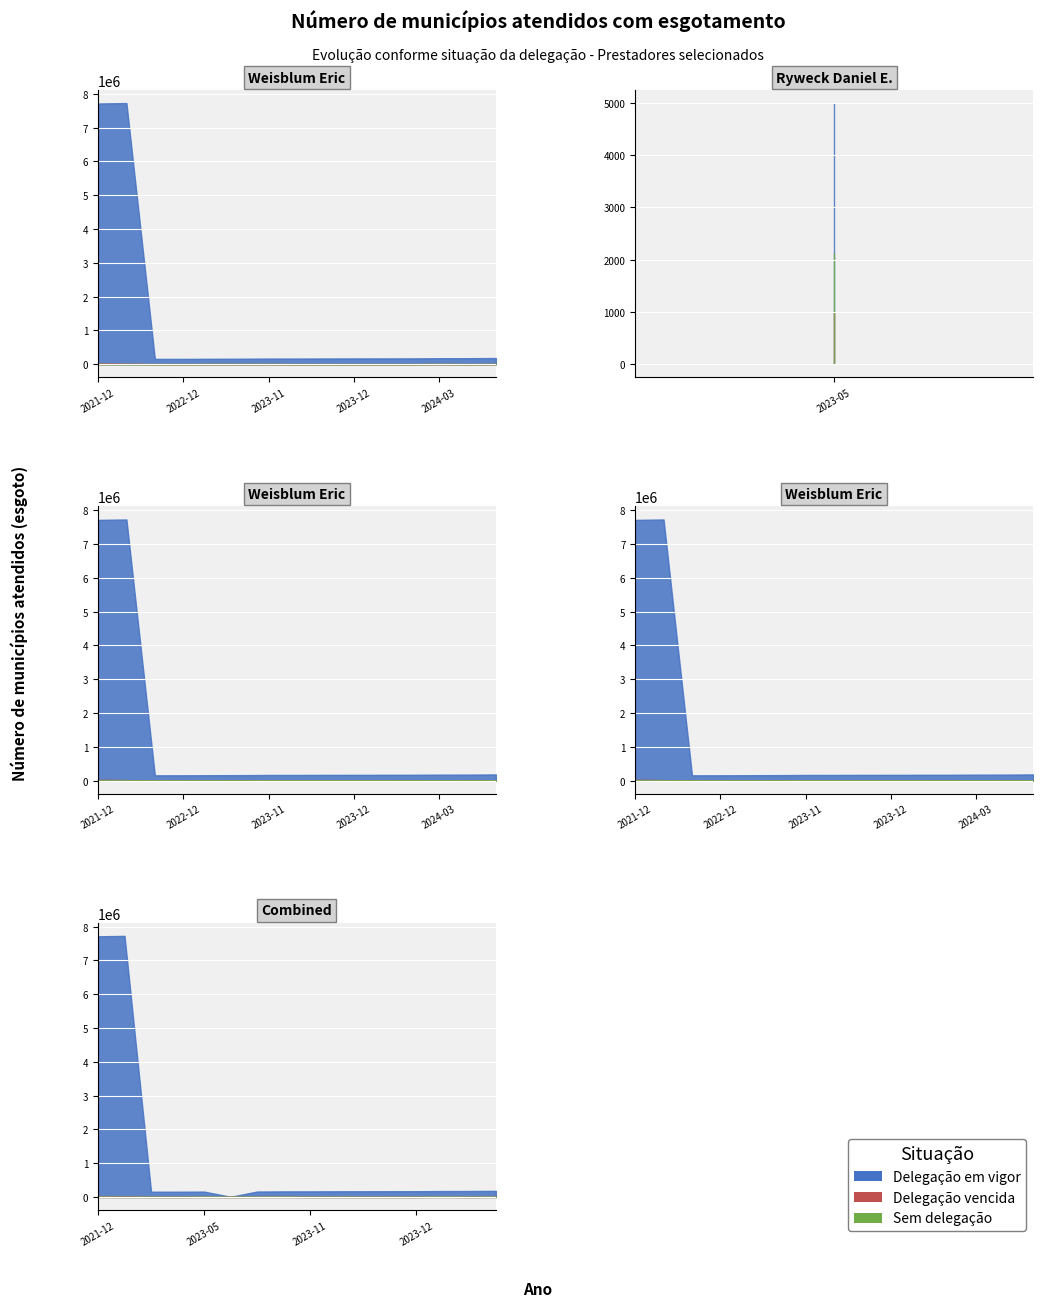

The value of sharesOwnedFollowingTransaction at 2024-06-11 is 80787. True or false?

False